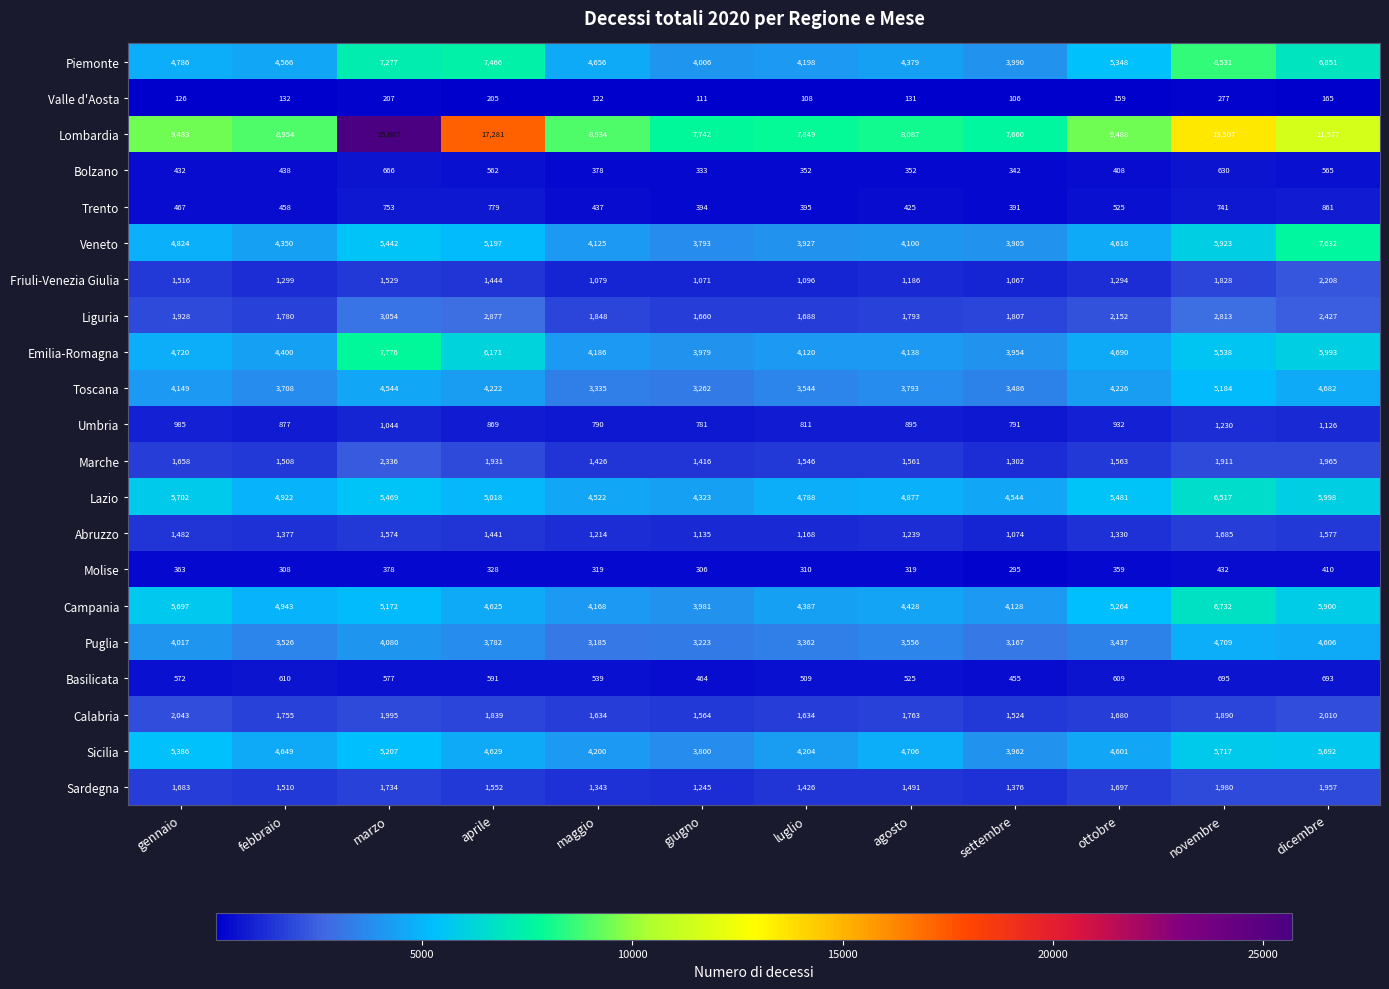

What is the difference between the Lazio values at novembre and marzo?

1048